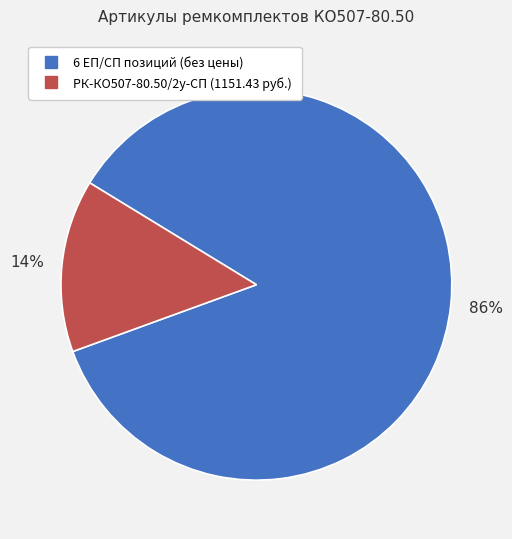

Does any single category account for the majority?

Yes